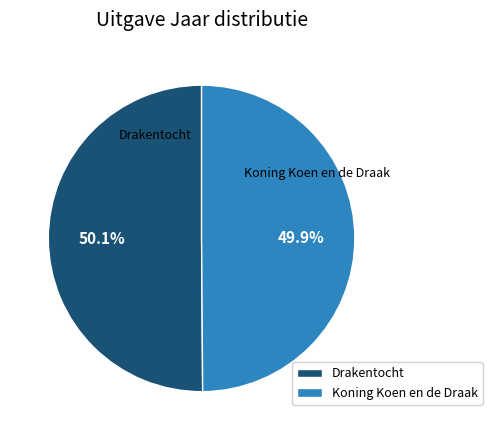

True or false: Koning Koen en de Draak accounts for 38% of the total.

False